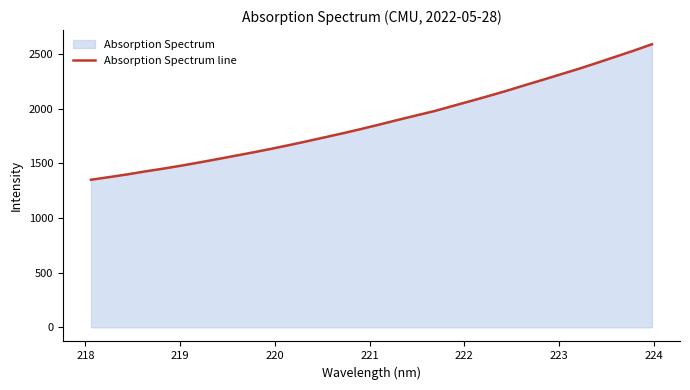

What is the smallest value displayed?

1349.9